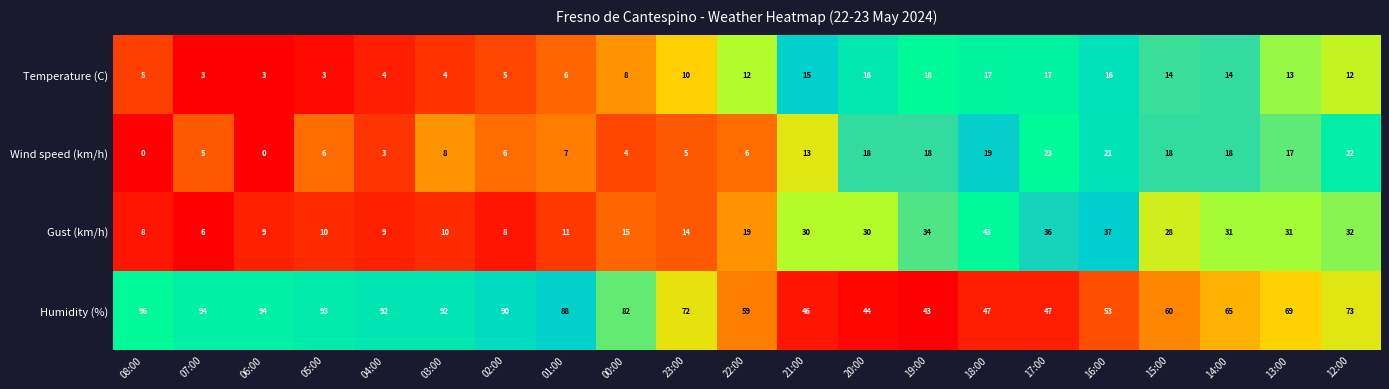

The value of Temperature (C) at 05:00 is 3. True or false?

True